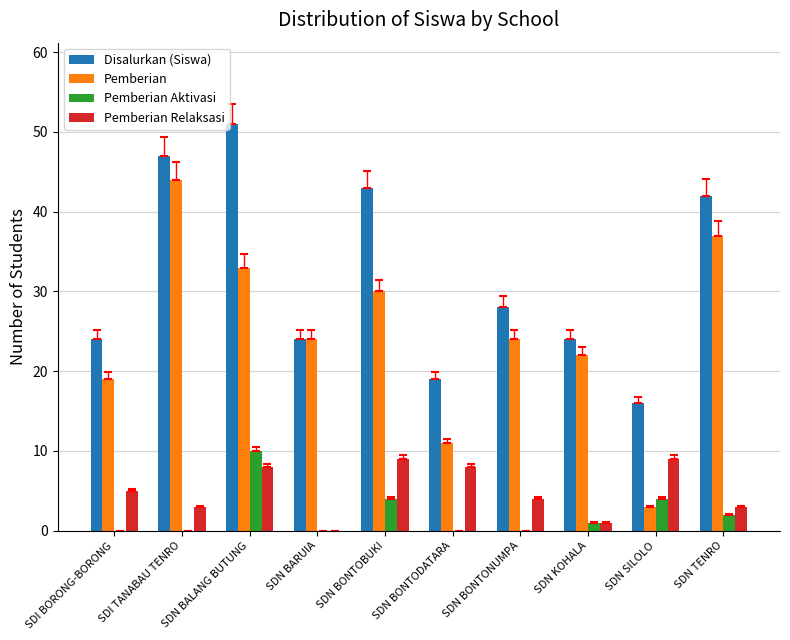

What value does the Pemberian Aktivasi series have at SDN BALANG BUTUNG?

10